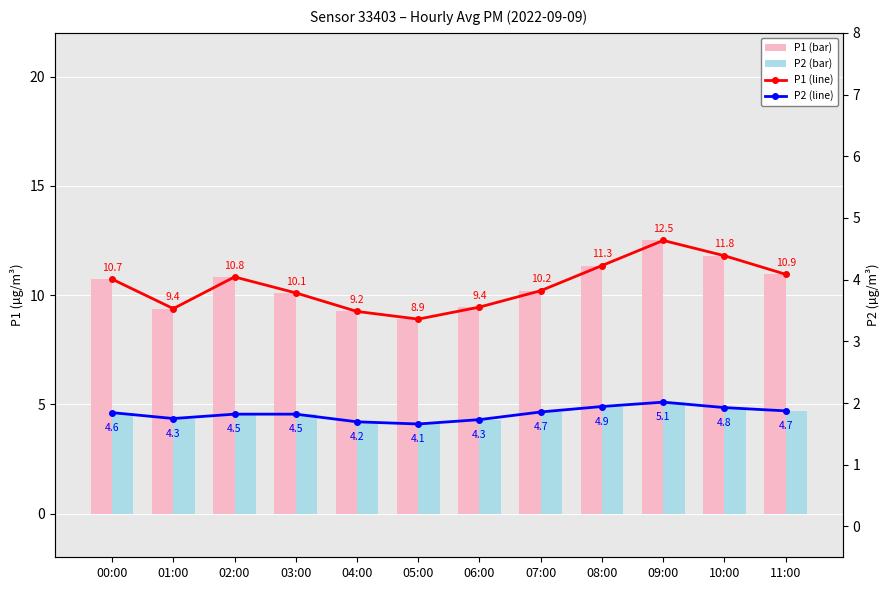

What position from the left is 02:00?

3